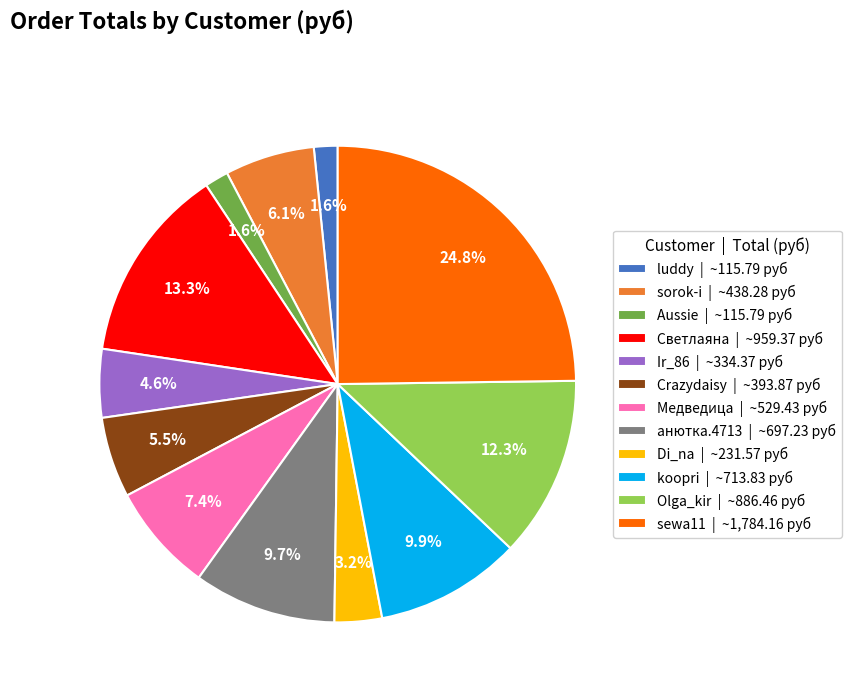

Does any single category account for the majority?

No